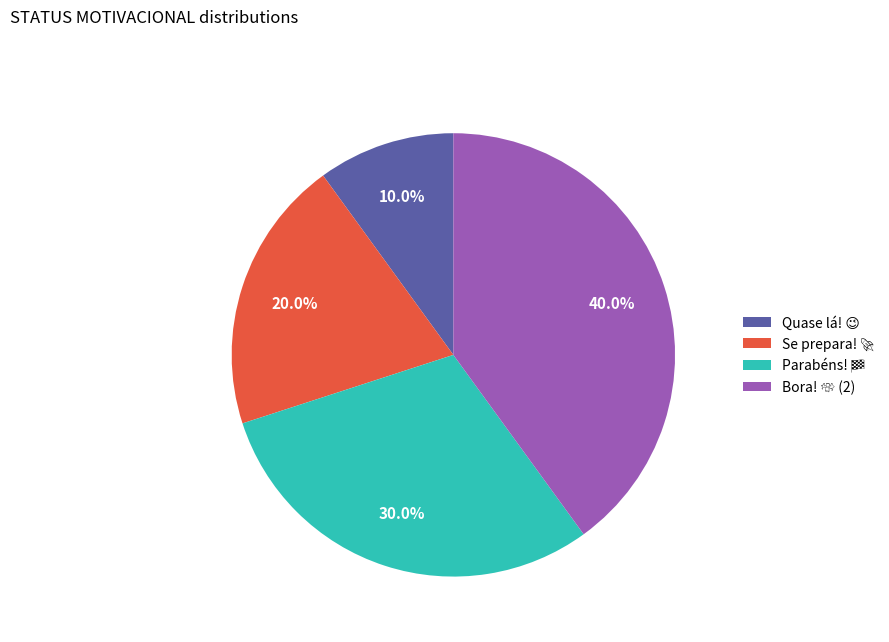

How many segments does this pie chart have?

4